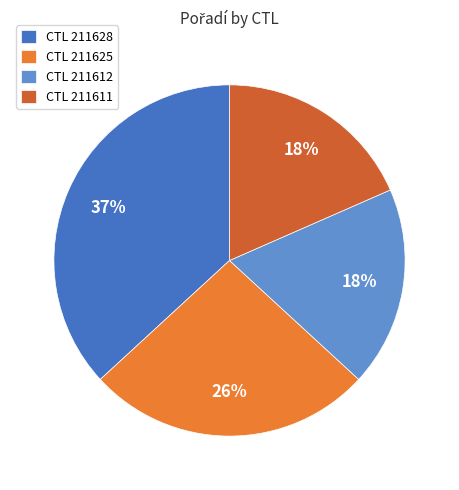

Is there a majority slice in this chart?

No